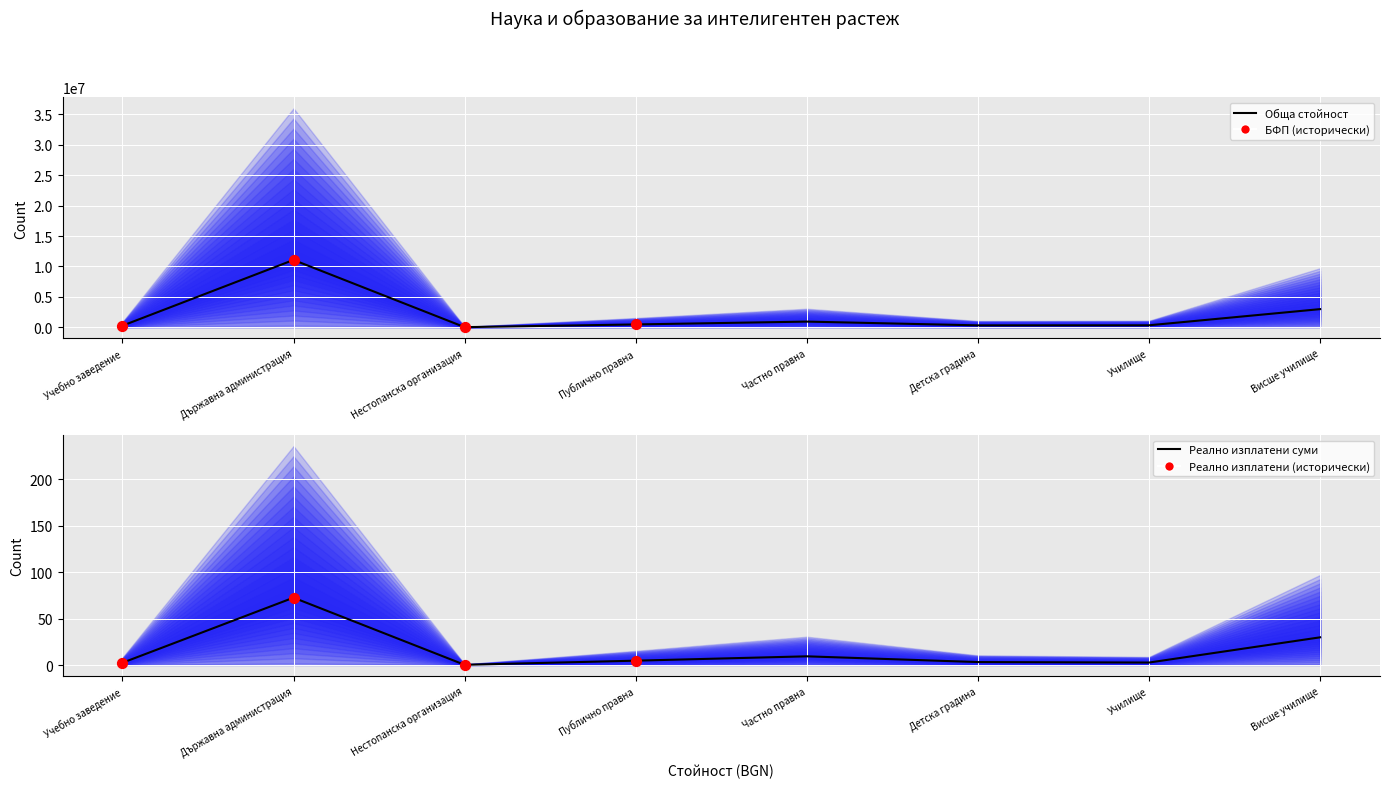

At which category is the sum across all series the highest?

Държавна администрация